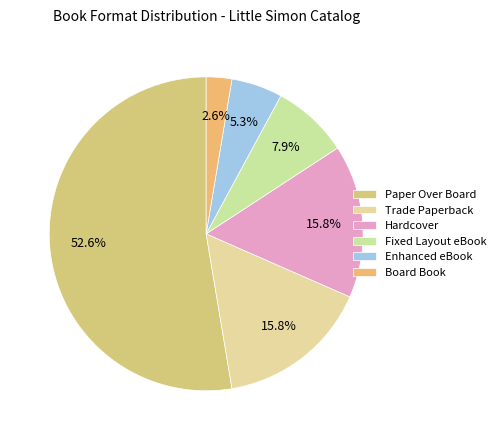

Which slice is the smallest?

Board Book